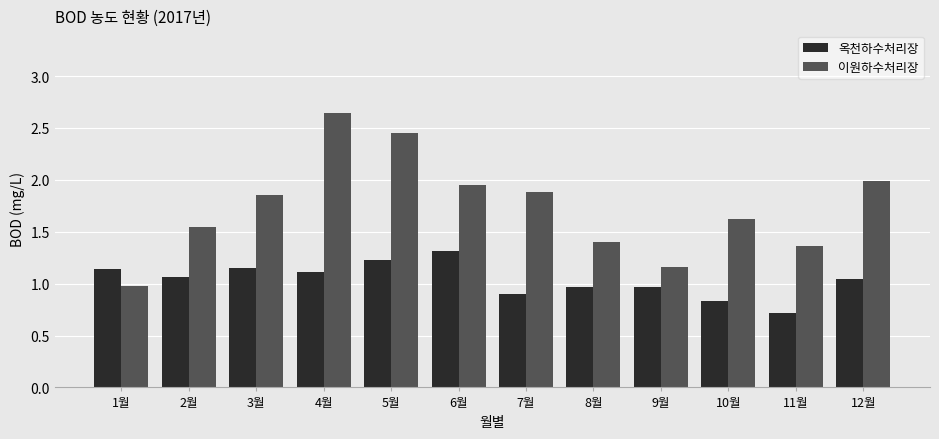

What is the difference between the second highest and minimum values in the 옥천하수처리장 series?

0.5